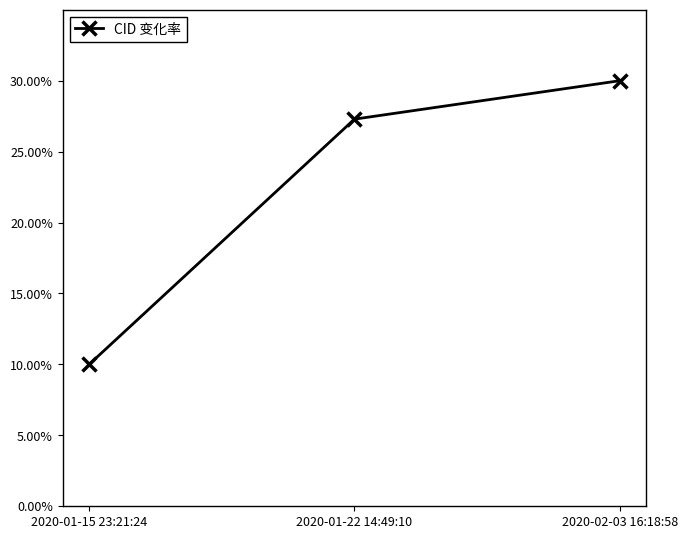

What is the change in value from 2020-01-15 23:21:24 to 2020-02-03 16:18:58?

+0.2